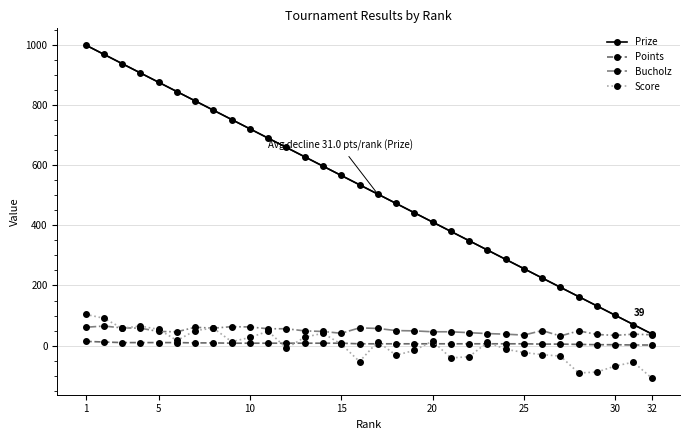

True or false: Points and Bucholz intersect in this chart.

False